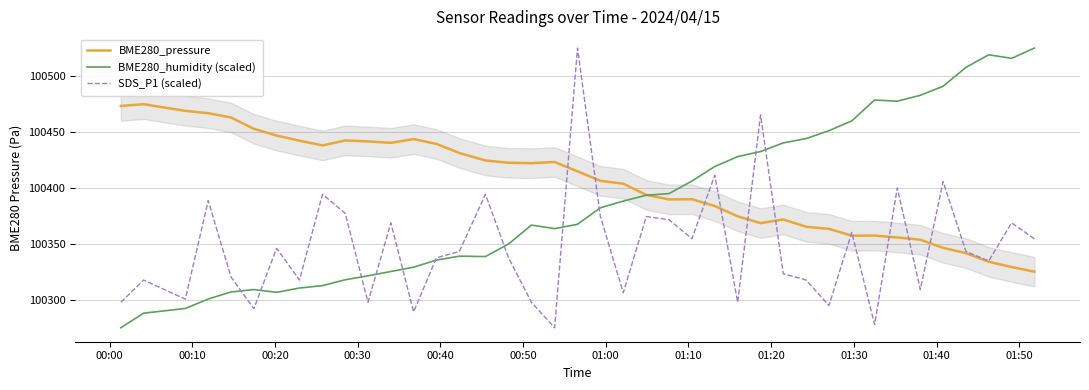

After their last crossing, which series has the higher values: BME280_humidity (scaled) or SDS_P1 (scaled)?

BME280_humidity (scaled)